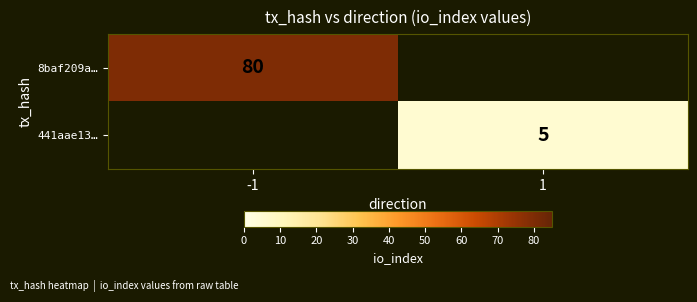

The value of 441aae13… at 1 is 3. True or false?

False